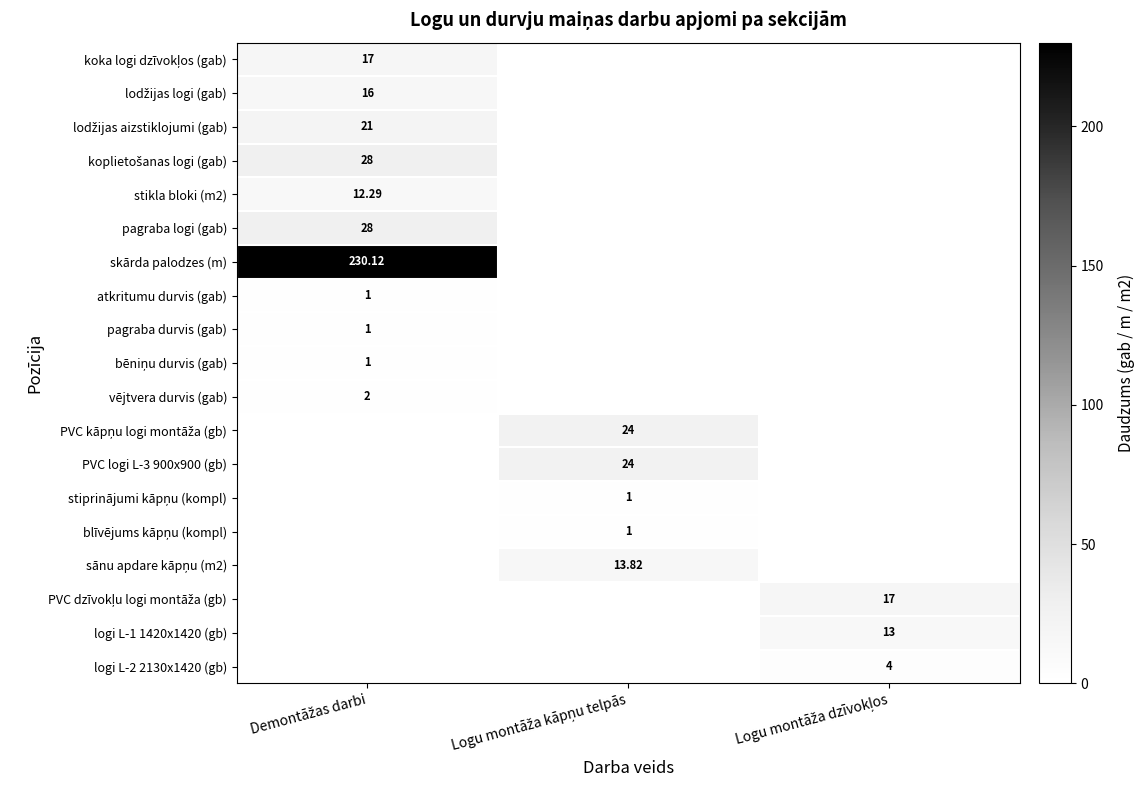

Is the value of sānu apdare kāpņu (m2) at Logu montāža kāpņu telpās greater than the value of lodžijas logi (gab) at Demontāžas darbi?

No